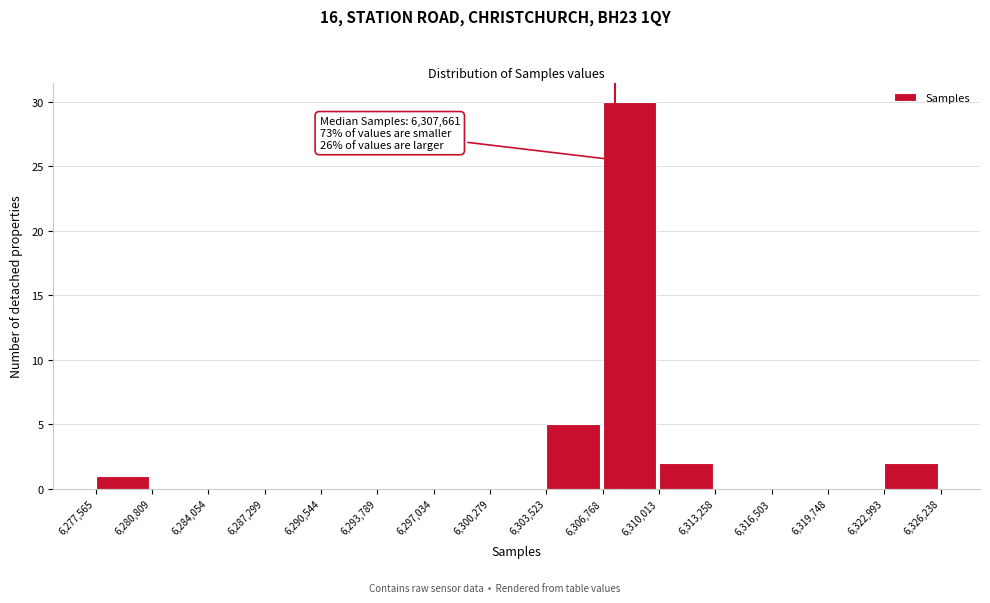

Over which range of the x-axis is the bar tallest?

6,306,768 to 6,310,013